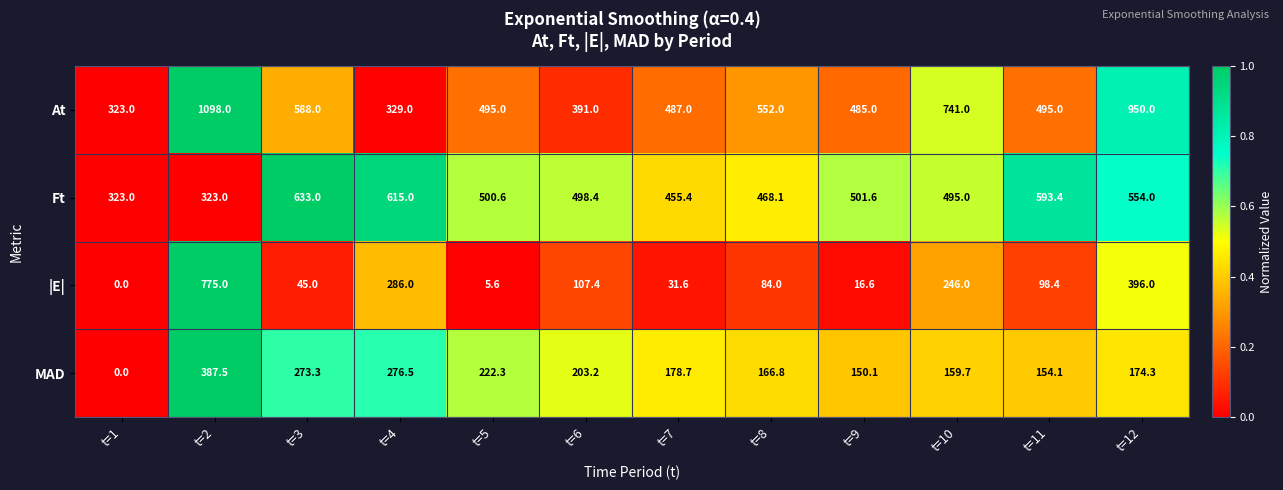

At which category does the chart reach its minimum across all series?

t=1